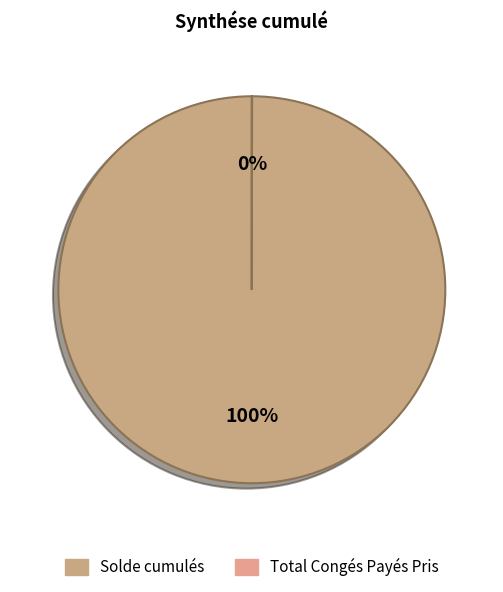

Which slice is the smallest?

Total Congés Payés Pris